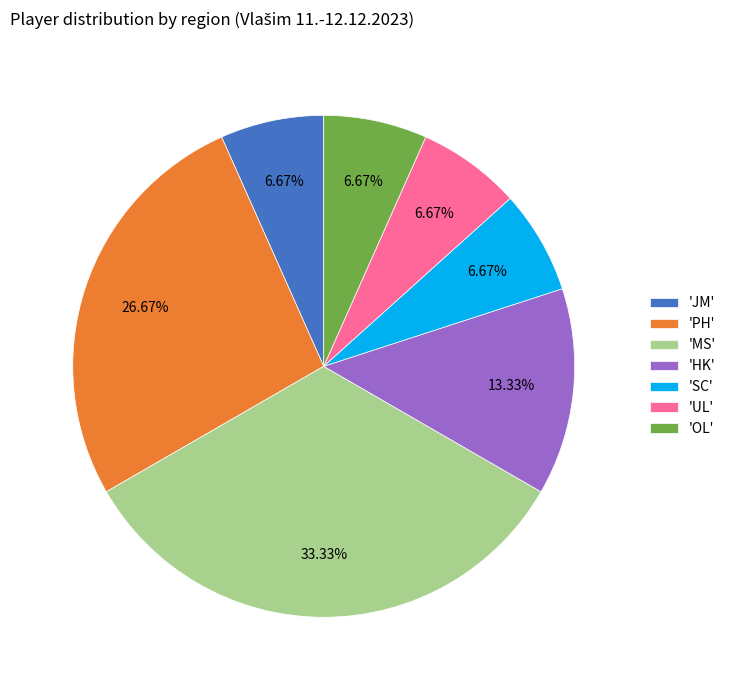

What is the largest slice in the pie chart?

'MS'